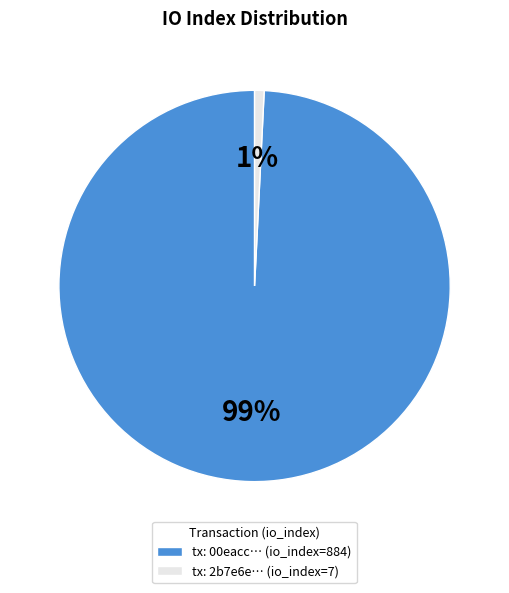

Is the sum of tx: 00eacc… (io_index=884) and tx: 2b7e6e… (io_index=7) greater than half?

Yes